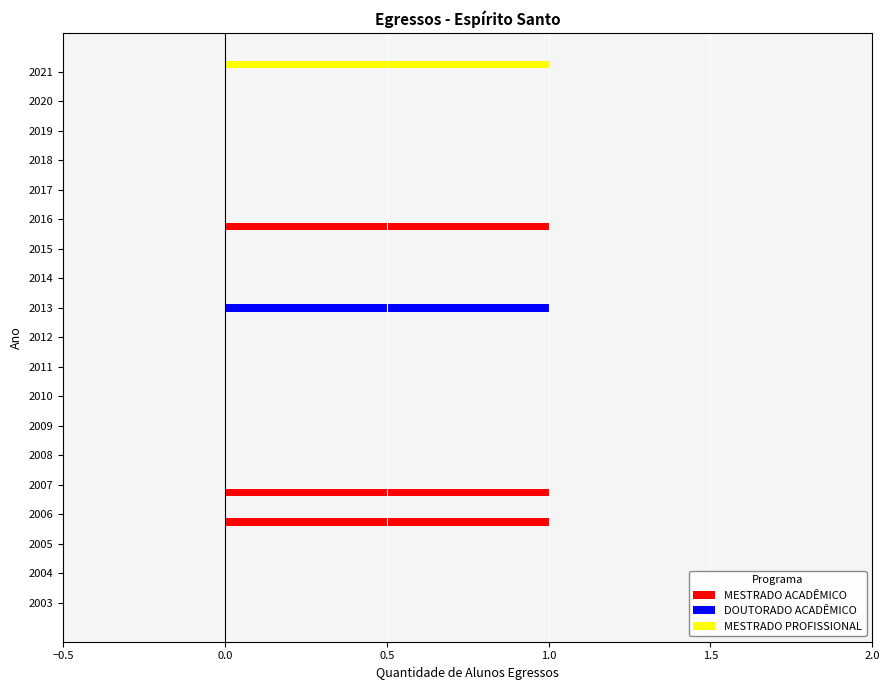

Is it true that DOUTORADO ACADÊMICO equals 1 at 2007?

False